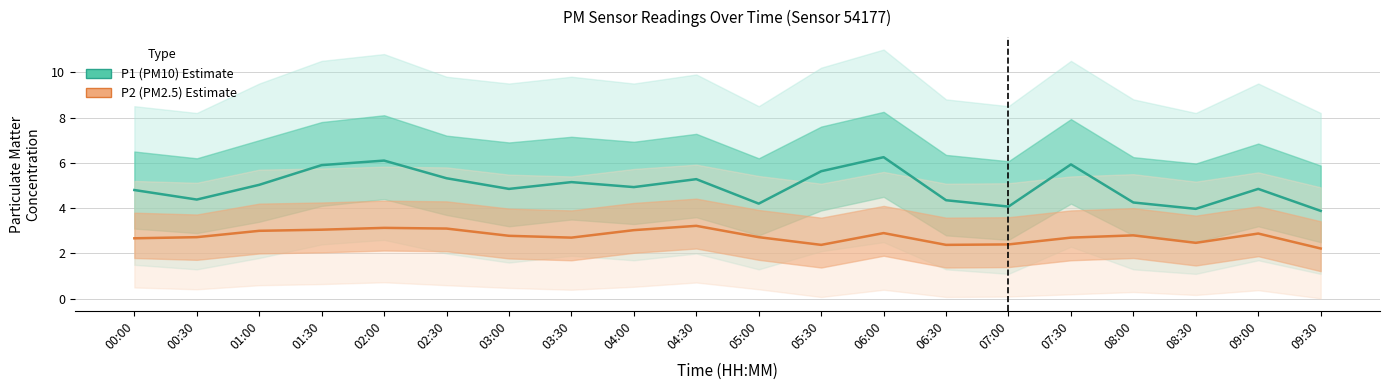

Which category has the highest value in the P1 (PM10) series?

06:00